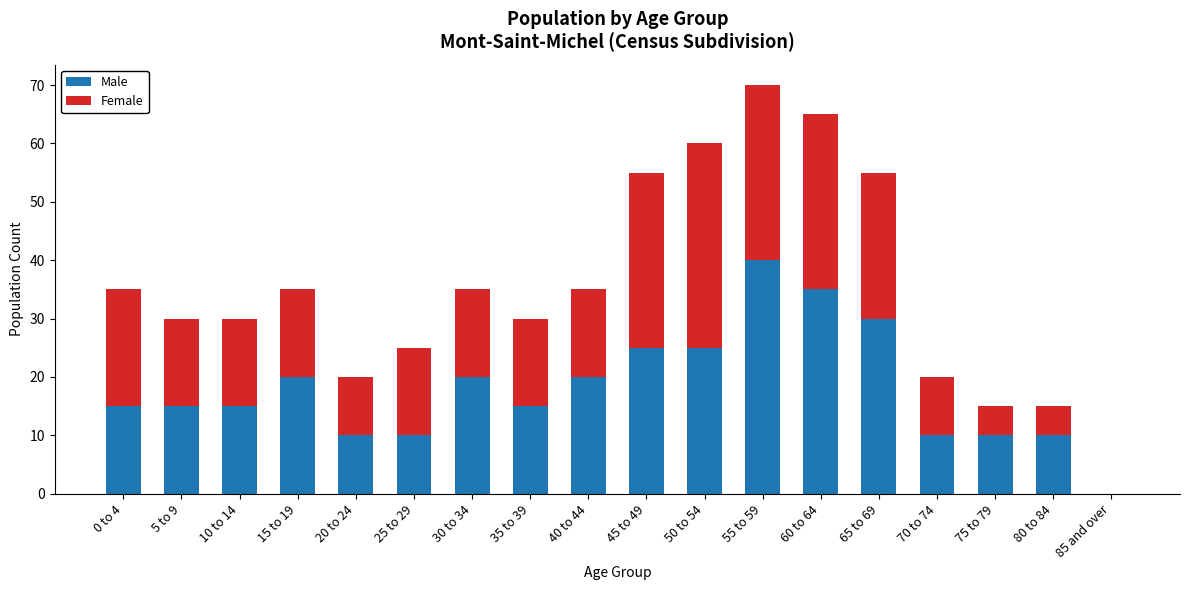

The value of Male at 75 to 79 is 4. True or false?

False